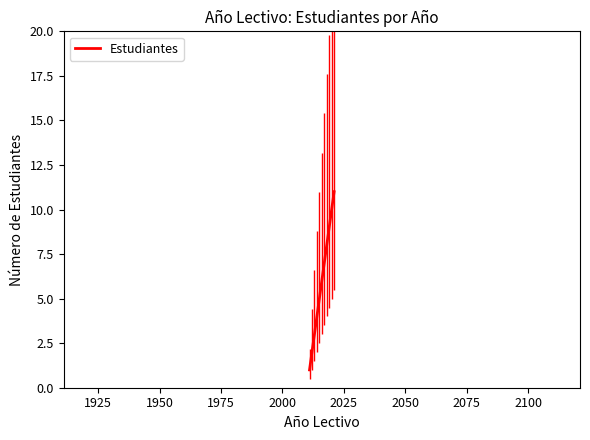

What is the difference between the maximum and minimum values?

10